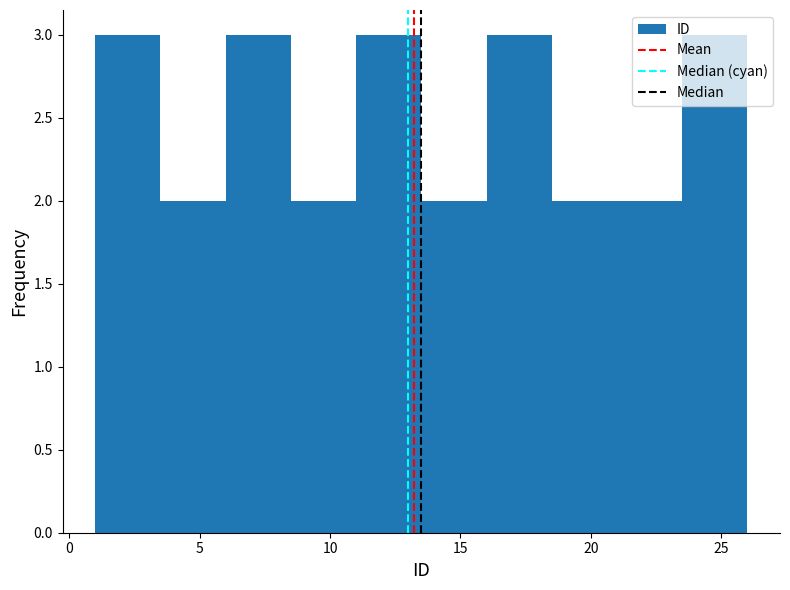

Reading left to right, list every bar in this chart as the range it spans on the x-axis followed by its height. The values are not printed on the chart, so give them approximately, as read against the axis.

1.0 to 3.5: 3
3.5 to 6.0: 2
6.0 to 8.5: 3
8.5 to 11.0: 2
11.0 to 13.5: 3
13.5 to 16.0: 2
16.0 to 18.5: 3
18.5 to 21.0: 2
21.0 to 23.5: 2
23.5 to 26.0: 3